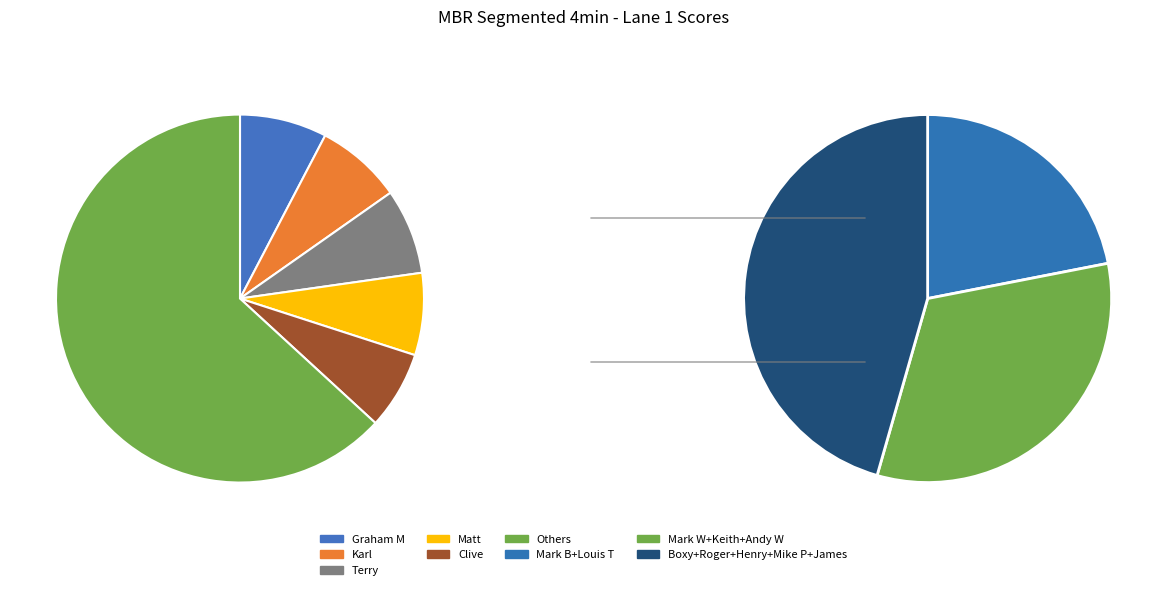

The Henry slice represents 15% of the pie. True or false?

False